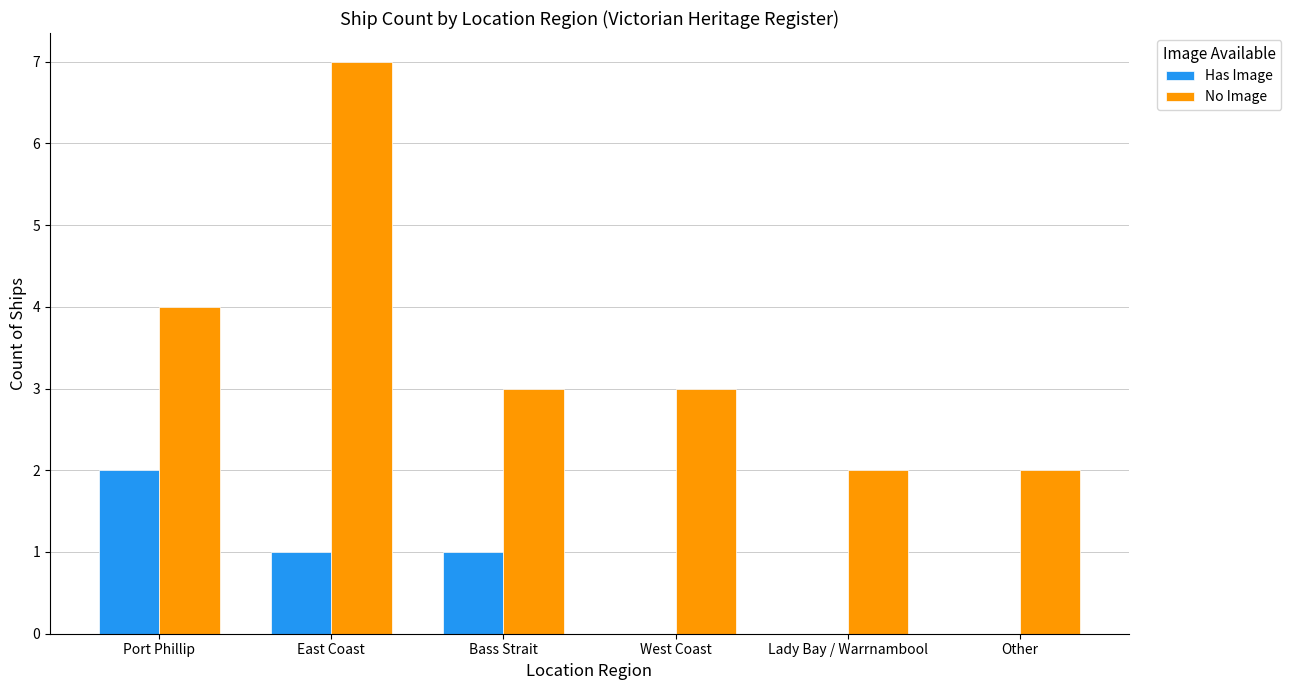

Where does the Has Image series first go above 1?

Port Phillip